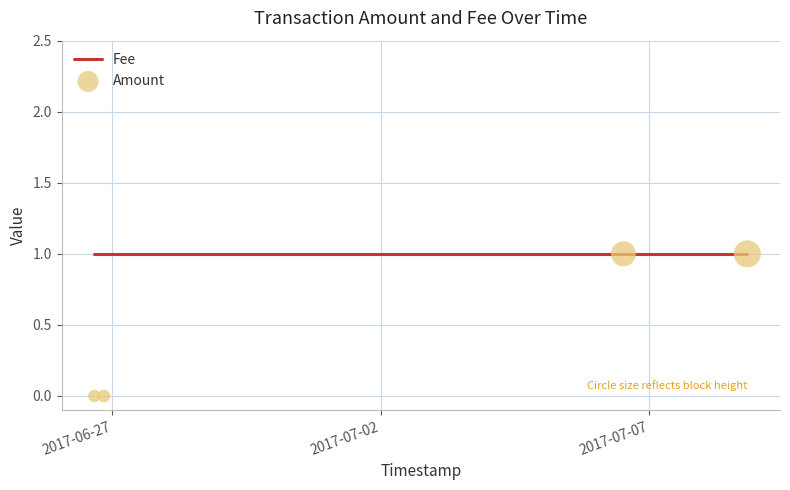

Which series contains the highest Y value?

Fee